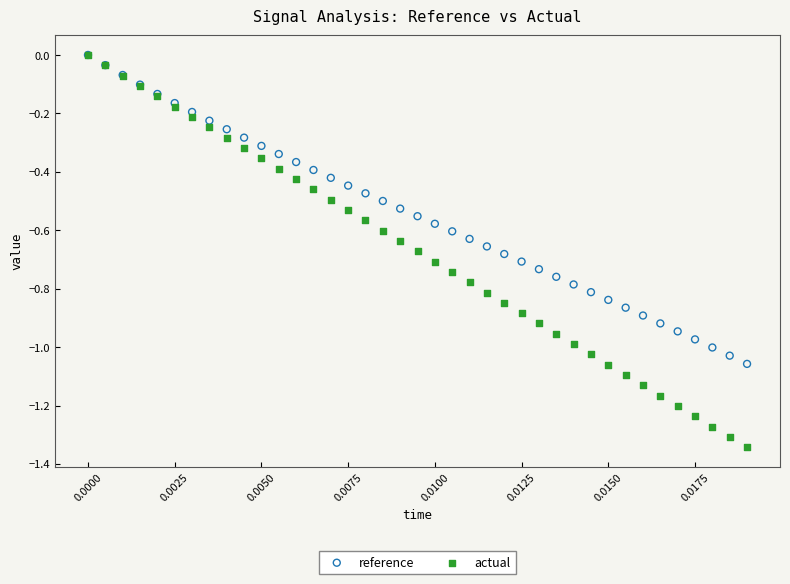

Which series contains the lowest Y value?

actual